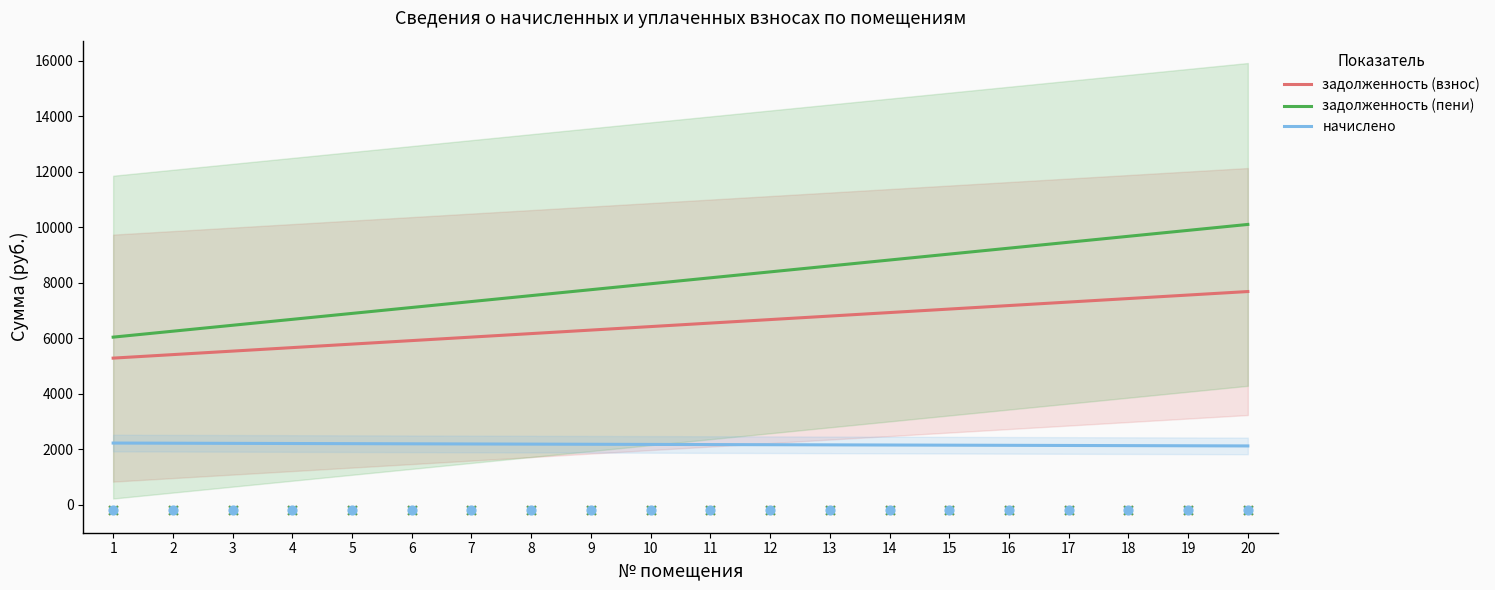

What is the total value across all series at 13?

17564.6